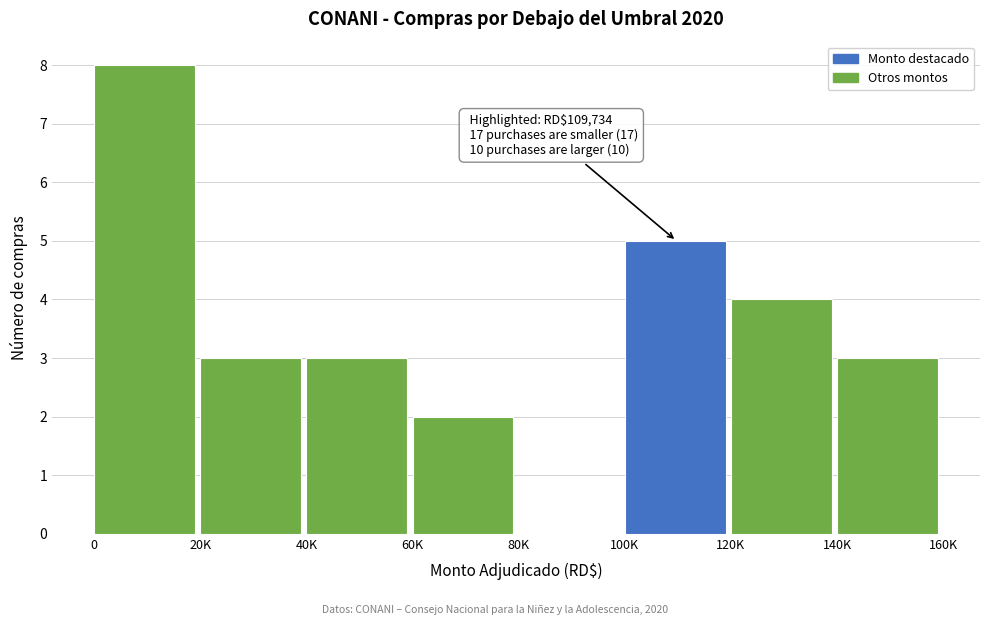

Reading right to left, transcribe all the data shown in this chart.

140K=3	120K=4	100K=5	80K=0	60K=2	40K=3	20K=3	0=8